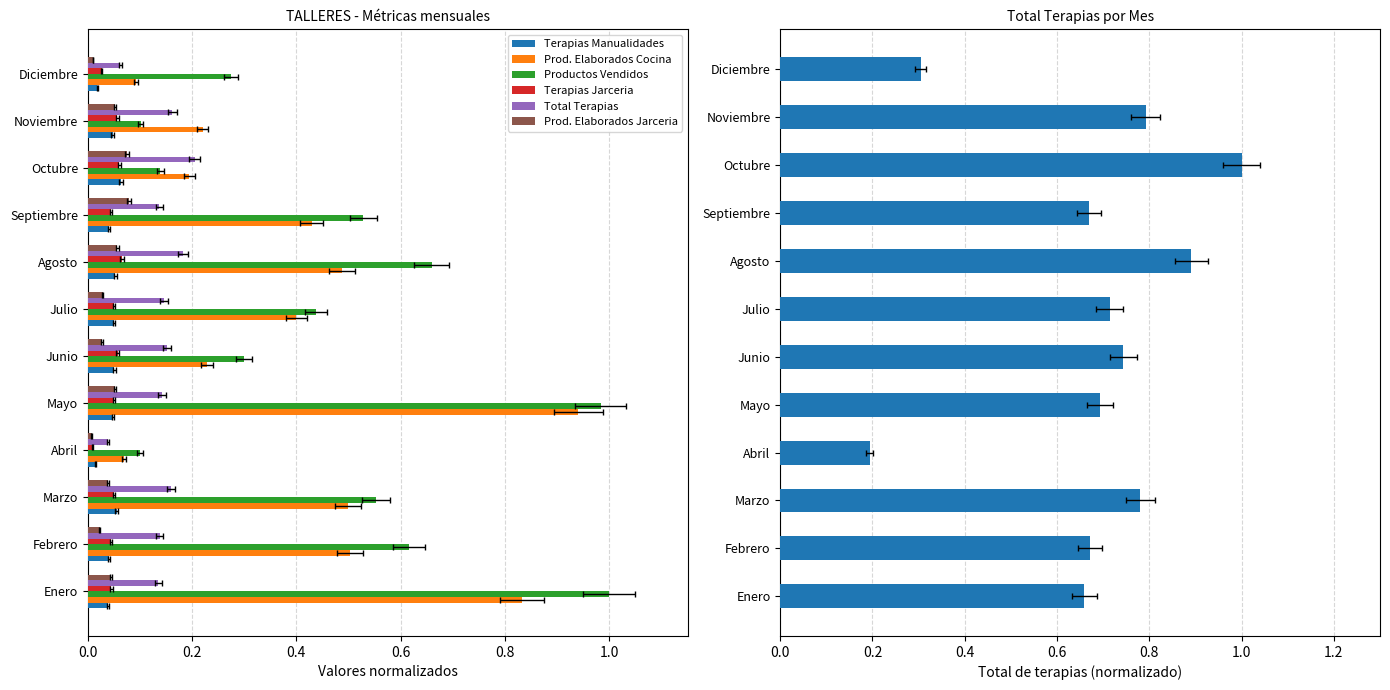

True or false: Prod. Elaborados Jarceria has a value of 0.0 at Abril.

False